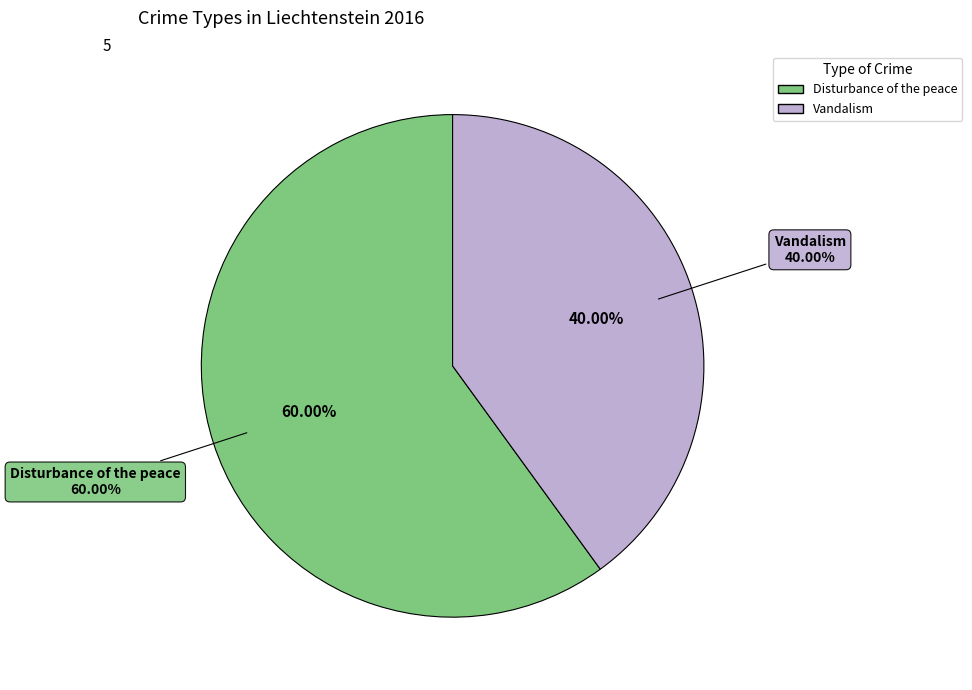

Rank the categories by value from lowest to highest.

Vandalism, Disturbance of the peace